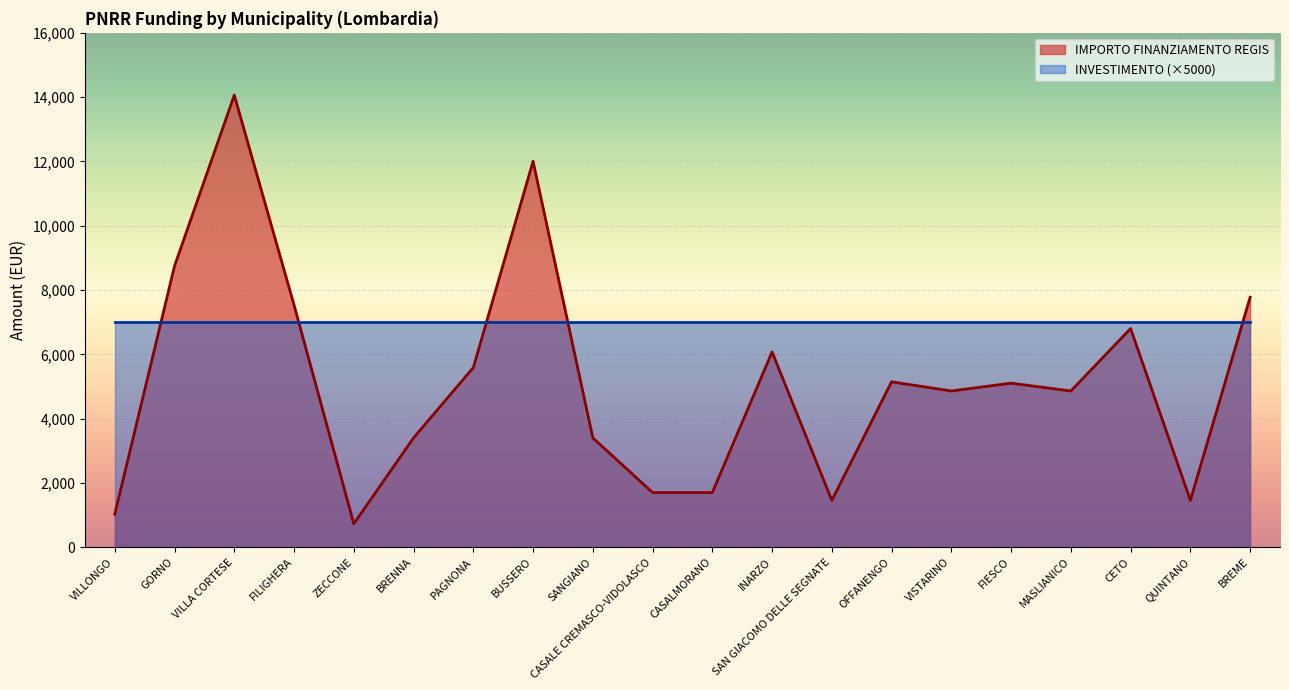

What is the label of the 18th point from the left?

CETO